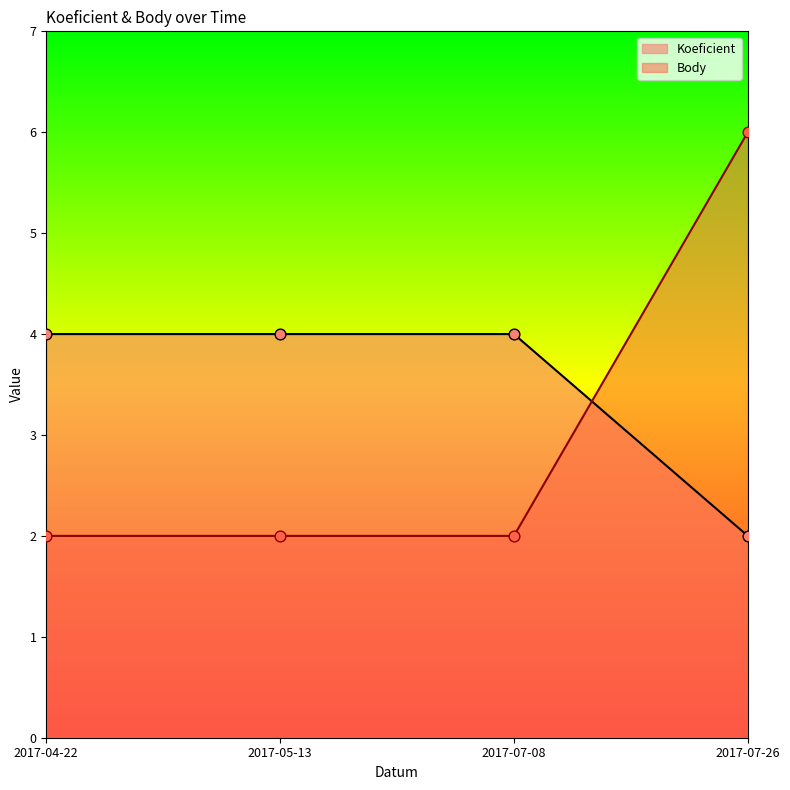

Which series contains the highest Y value?

Body